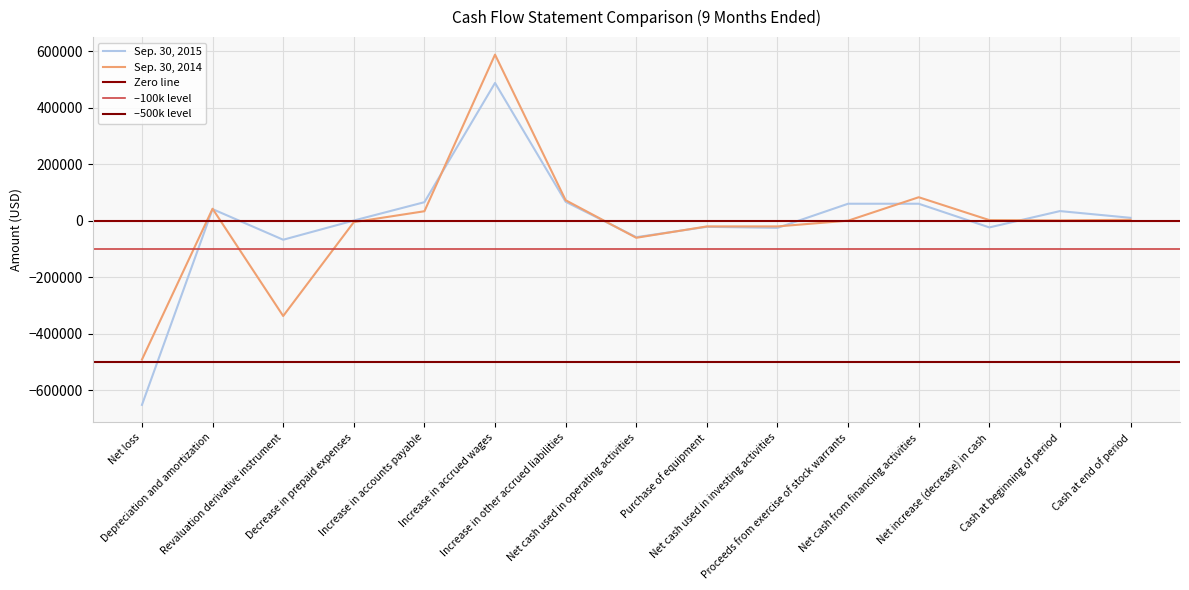

Which series ends up on top after the final intersection of Sep. 30, 2014 and Sep. 30, 2015?

Sep. 30, 2015